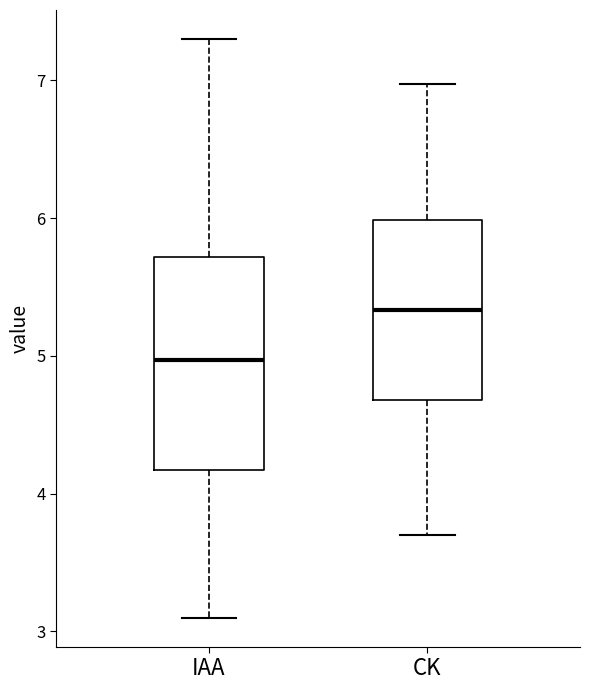

Reading left to right, transcribe this box plot: for each box, give where its median line is, the range the box spans, and where its two whiskers end, as read against the y-axis. The values are not printed on the chart, so give them approximately, as read against the axis.

IAA: median 5.0, box 4.2 to 5.7, whiskers 3.1 to 7.3
CK: median 5.3, box 4.7 to 6.0, whiskers 3.7 to 7.0